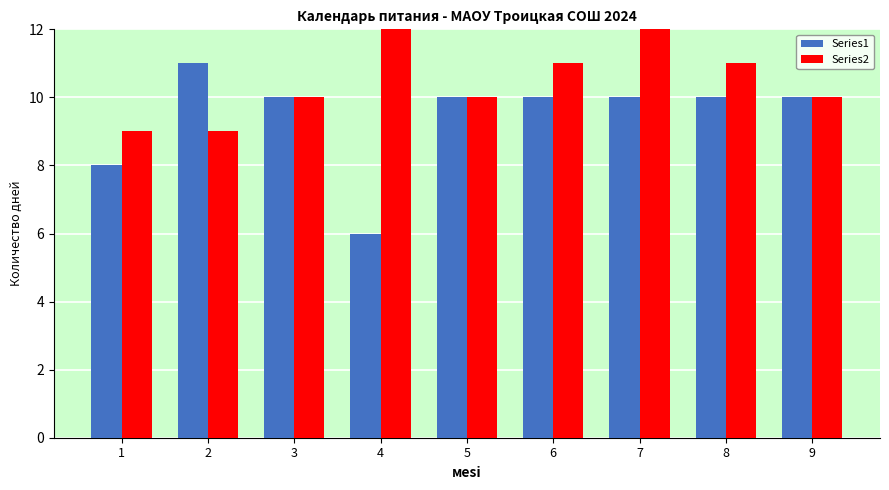

Where does the Series1 series first go above 10?

2